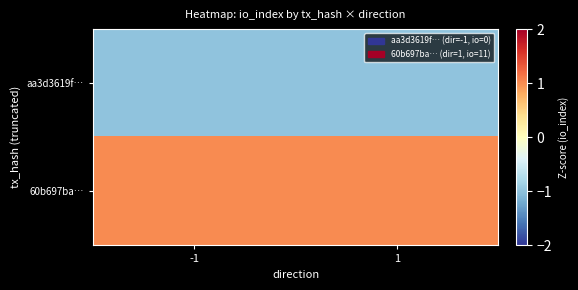

Rank the series by their average value, from lowest to highest.

aa3d3619f…, 60b697ba…